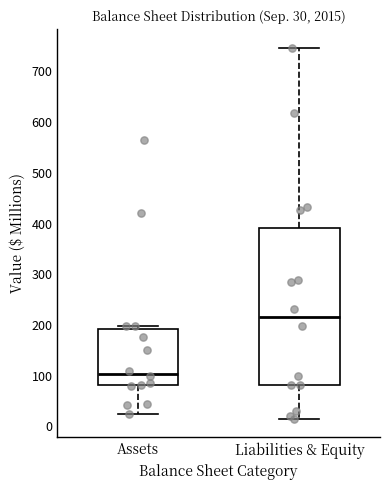

Which box has the highest median line?

Liabilities & Equity